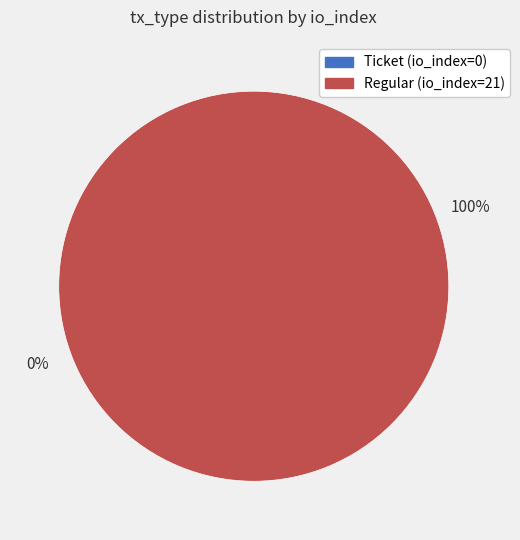

Between Regular (io_index=21) and Ticket (io_index=0), which is larger?

Regular (io_index=21)